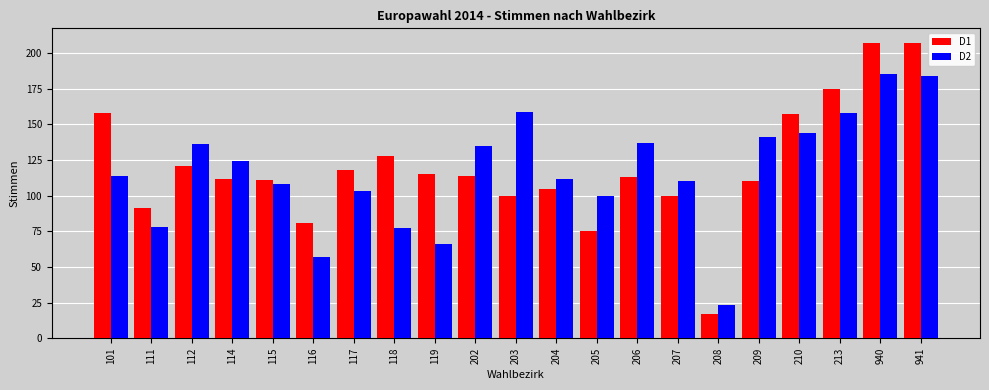

At which label does D1 reach its minimum?

208